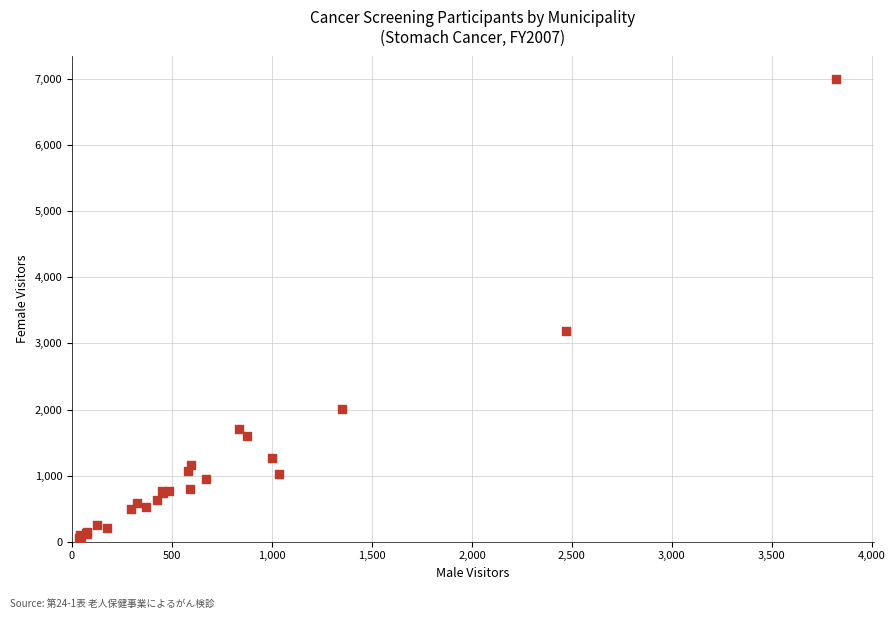

What Y value in the scatter plot is closest to 3522?

3182